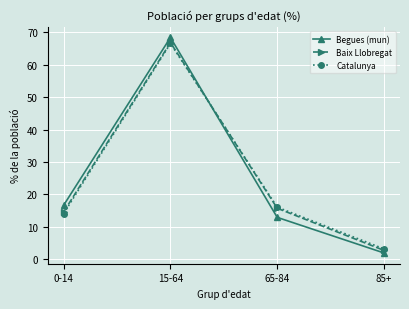

At how many categories does at least one series exceed 35?

1